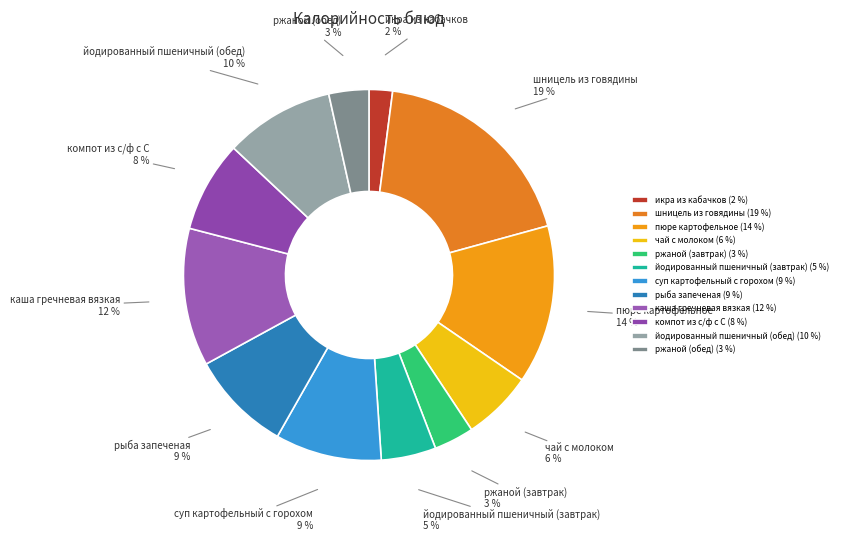

Does икра из кабачков represent more than half of the total?

No